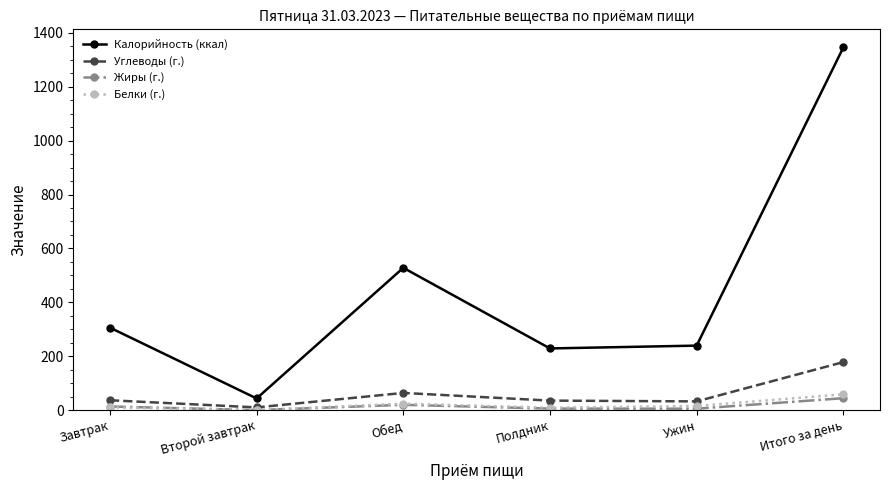

What are all the series names shown in the legend?

Калорийность (ккал), Углеводы (г.), Жиры (г.), Белки (г.)